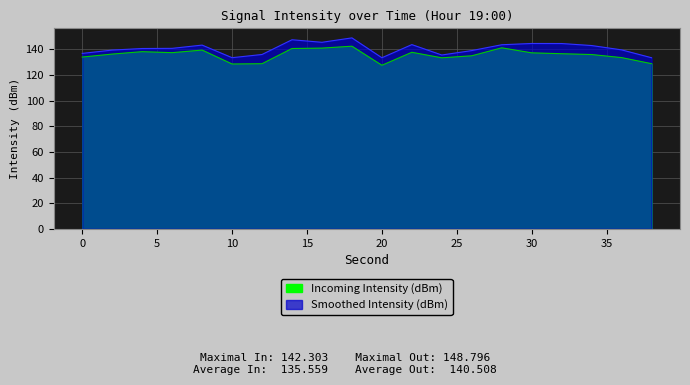

Reading left to right, list all the values displayed in this chart.

0=133.9	2=136.2	4=138.1	6=137.3	8=139.3	10=128.5	12=128.7	14=140.5	16=140.8	18=142.3	20=127.5	22=137.6	24=133.3	26=134.8	28=141.1	30=137.1	32=136.5	34=135.8	36=133.4	38=128.7